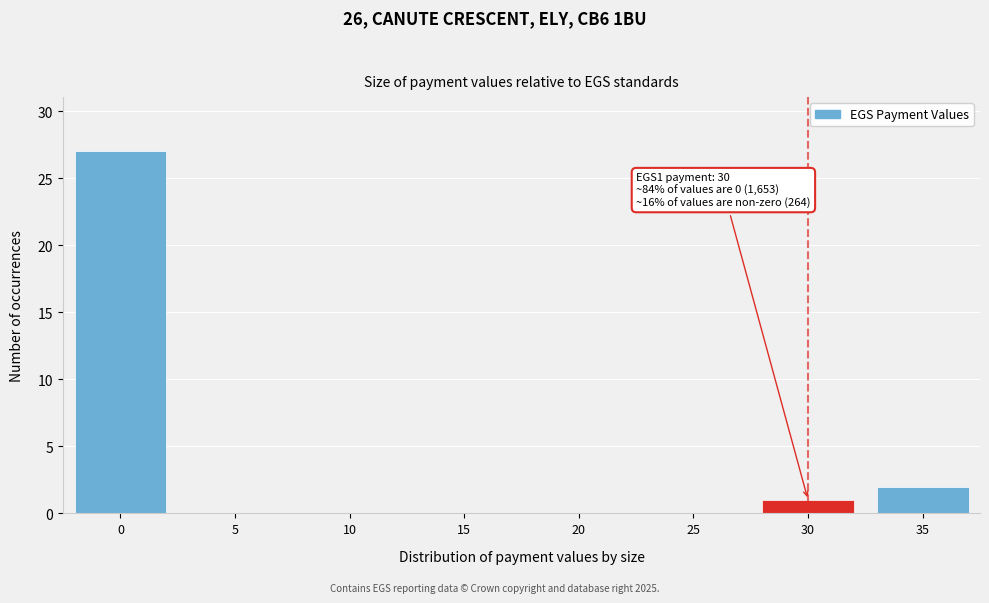

Reading right to left, what are all the values shown in this chart?

35=2	30=1	25=0	20=0	15=0	10=0	5=0	0=27